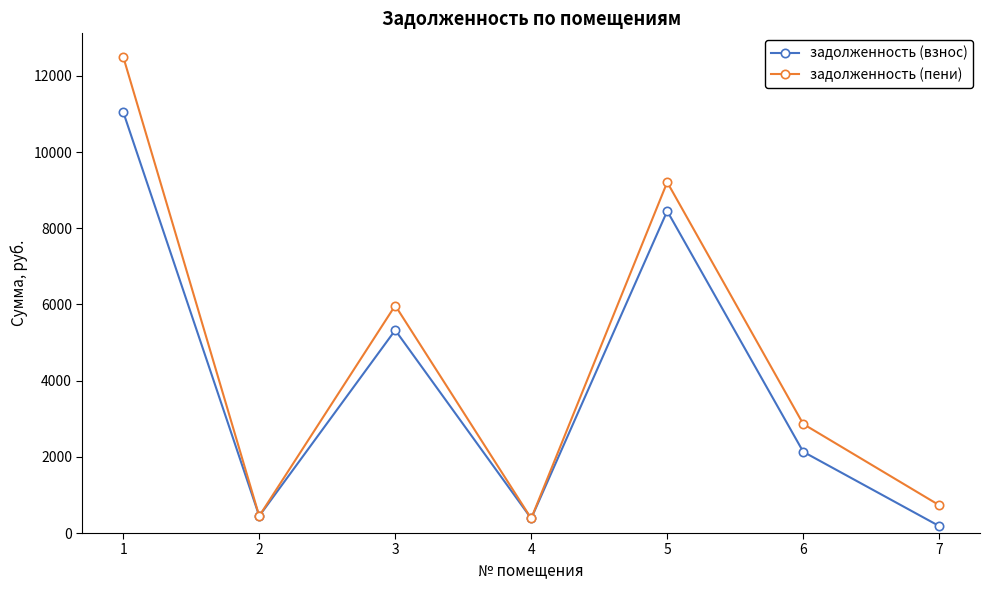

The задолженность (взнос) series shows 5325.8 at 3. True or false?

True